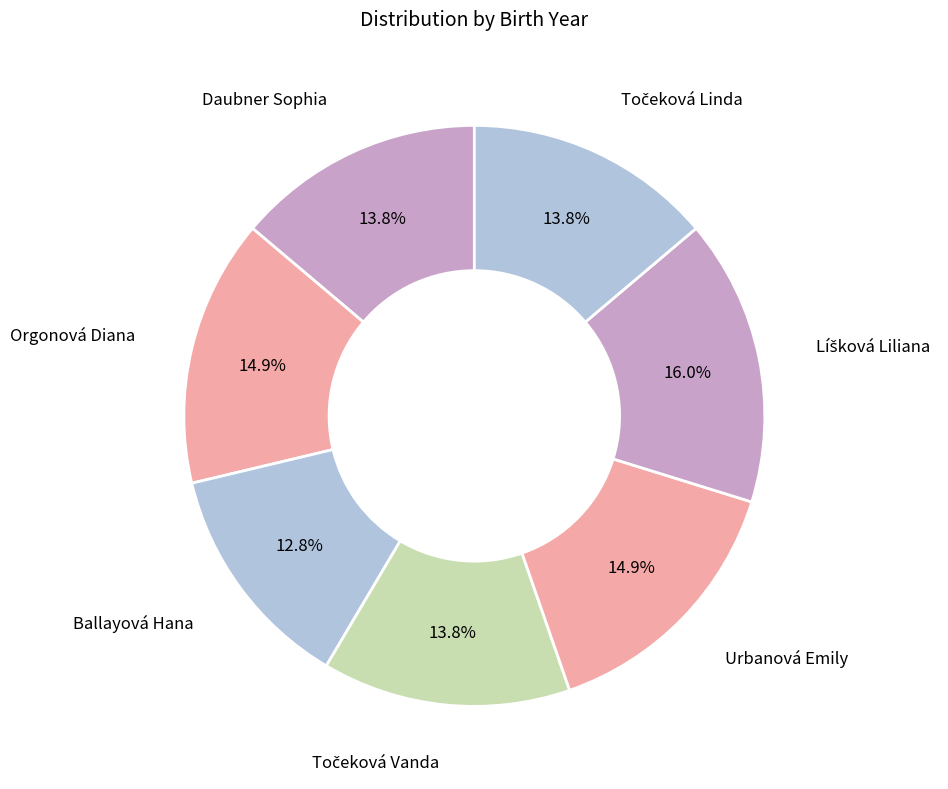

What is the largest slice in the pie chart?

Líšková Liliana